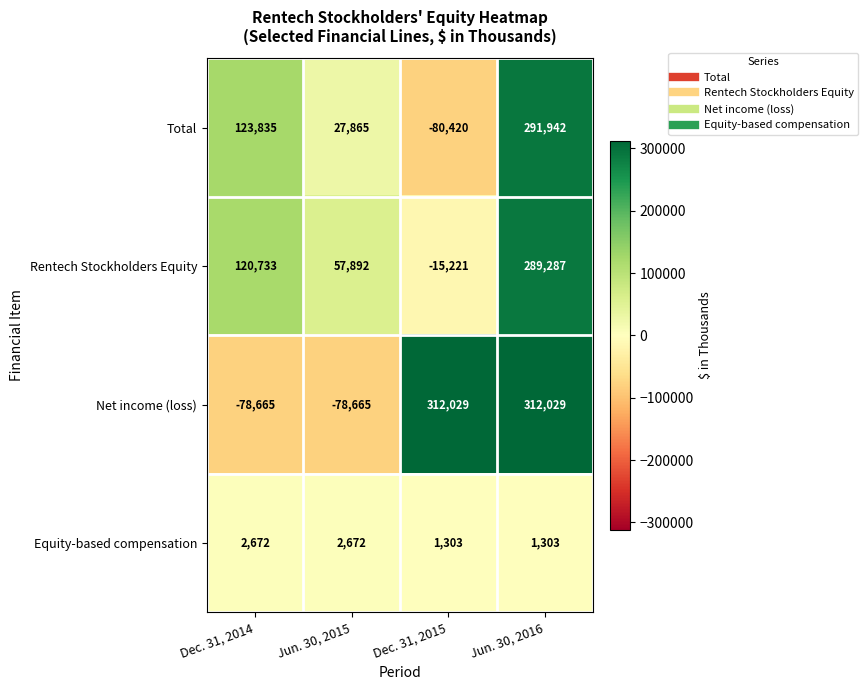

Where is Rentech Stockholders Equity nearest to the value 137033?

Dec. 31, 2014